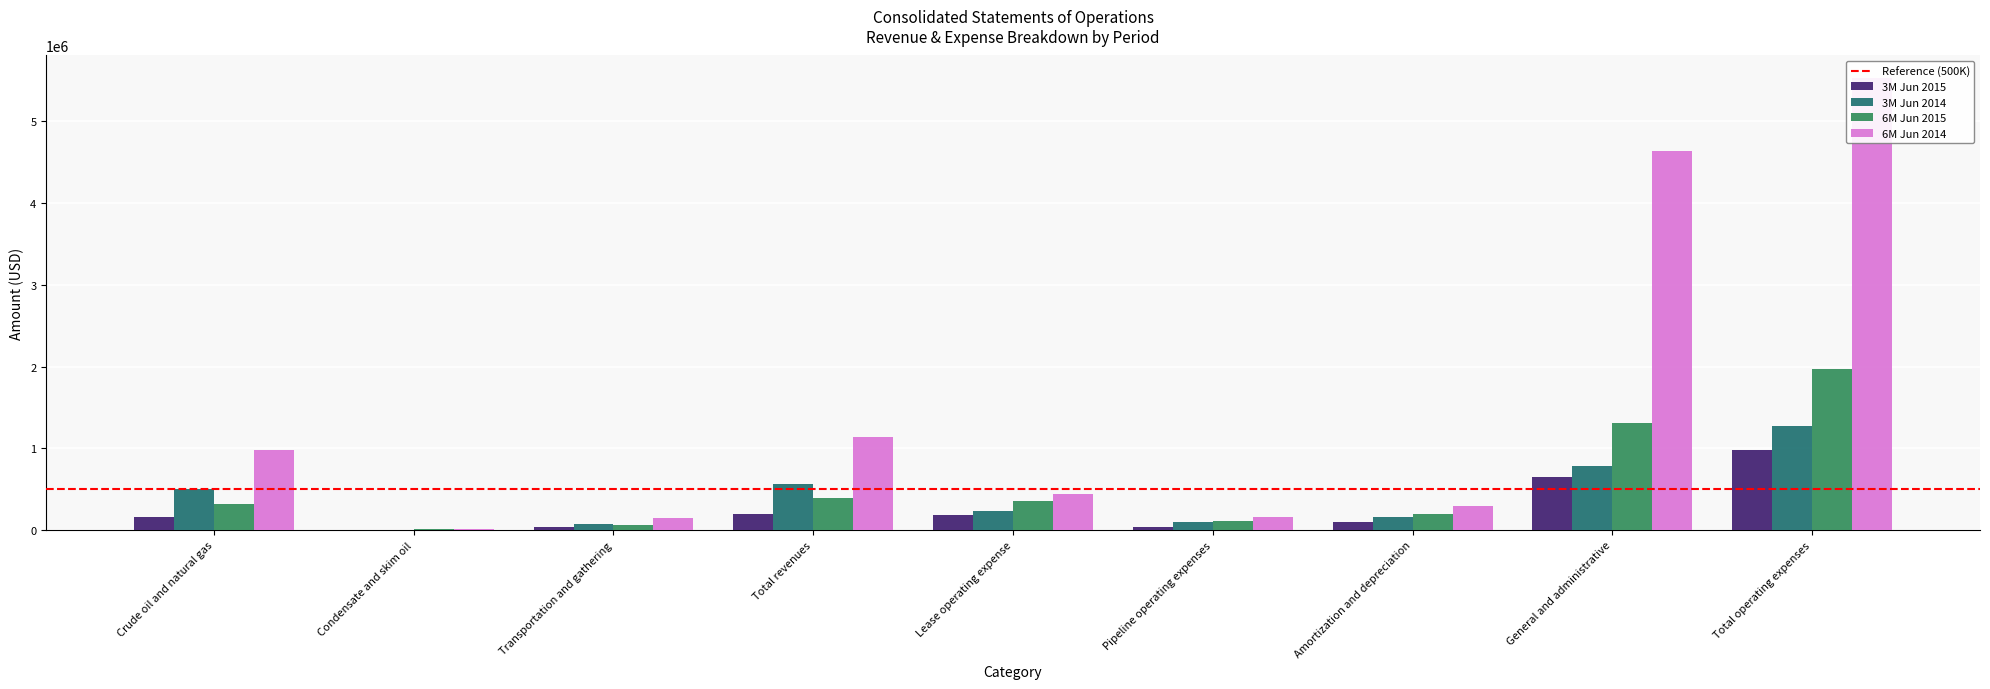

The value of 6M Jun 2015 at Pipeline operating expenses is 188223. True or false?

False